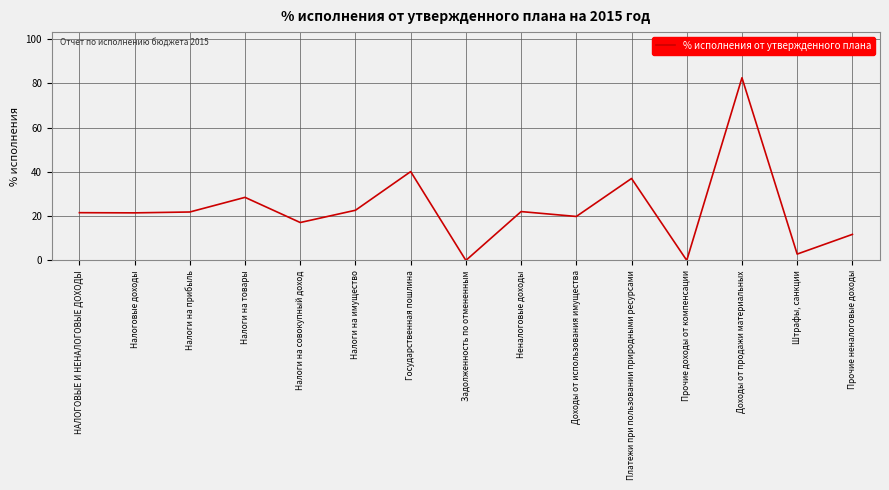

The chart shows a value of 6.2 at Налоги на товары. True or false?

False